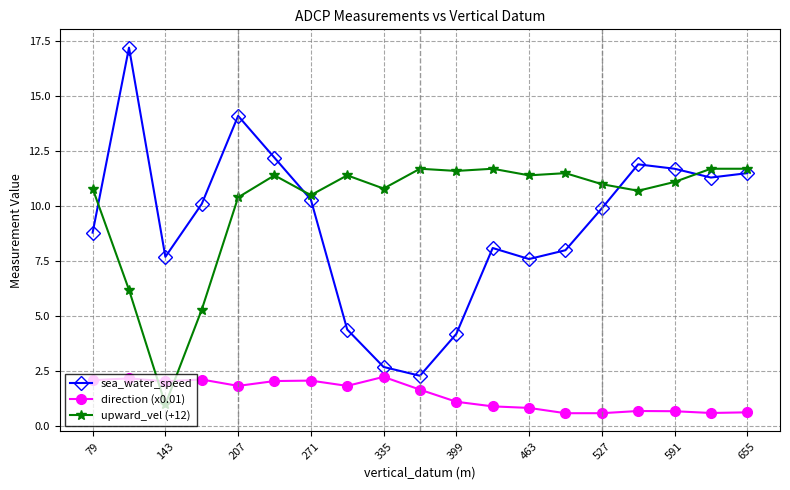

True or false: upward_vel (+12) and sea_water_speed intersect in this chart.

True